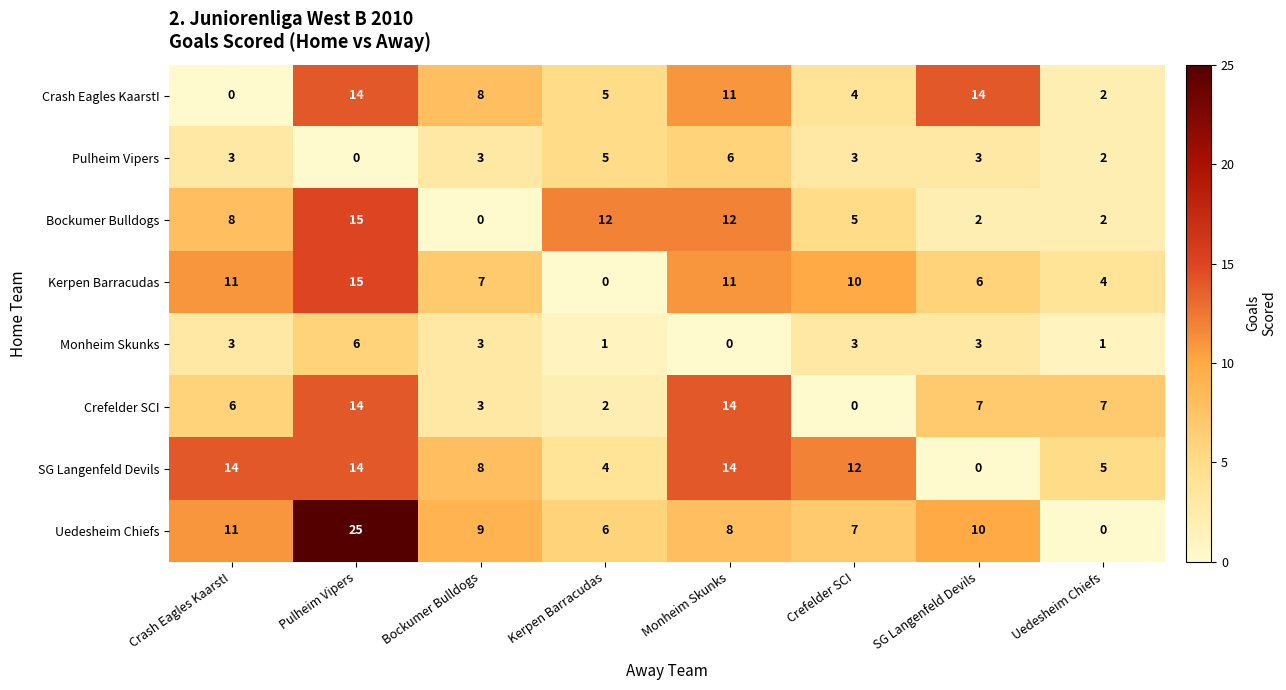

How many positive values does the Kerpen Barracudas series have?

7